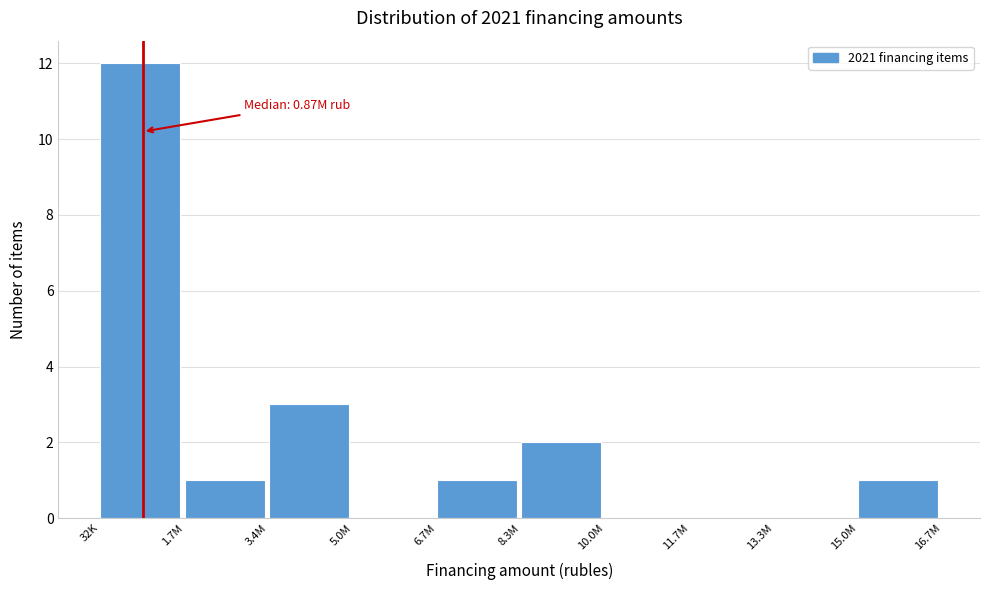

Reading left to right, what are all the values shown in this chart?

32K=12	1.7M=1	3.4M=3	5.0M=0	6.7M=1	8.3M=2	10.0M=0	11.7M=0	13.3M=0	15.0M=1